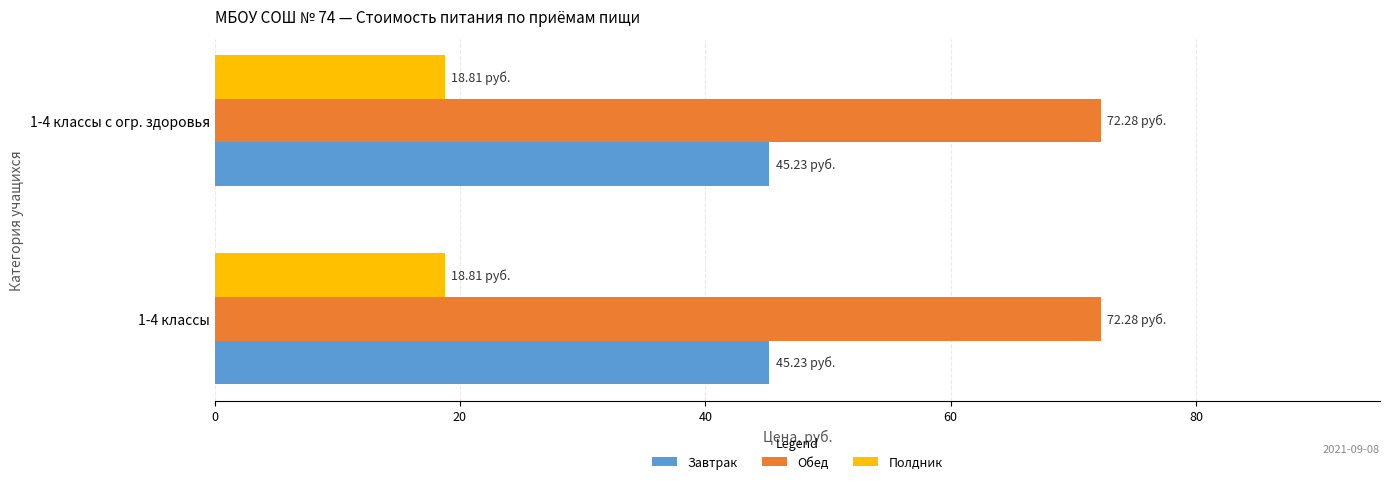

What is the sum of all Полдник values?

37.6